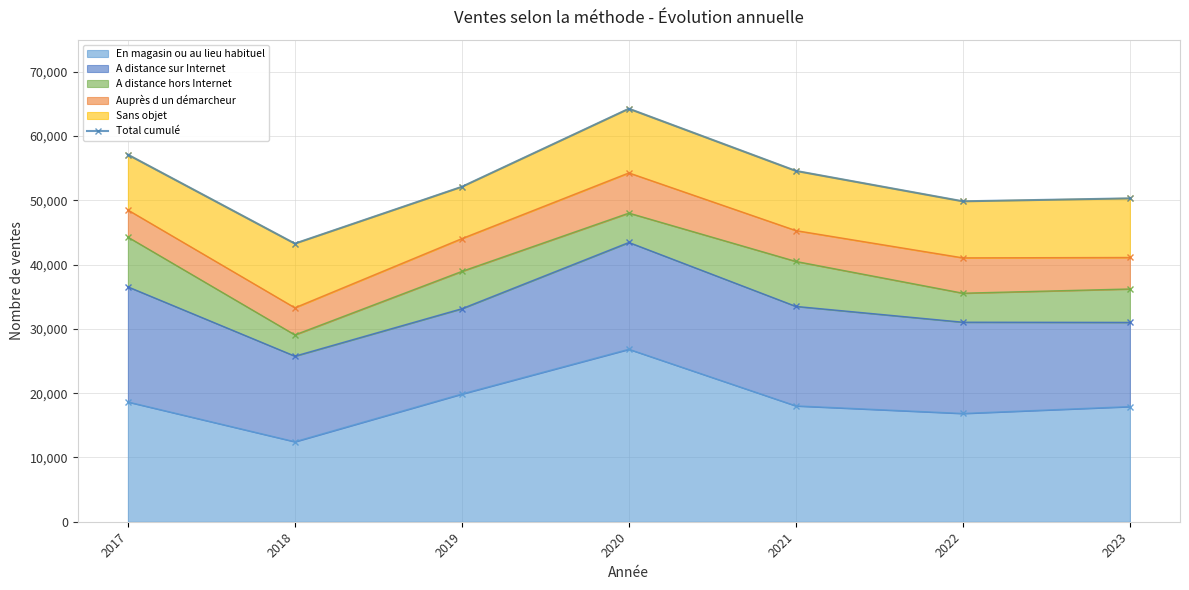

Reading left to right, extract all data points from this chart.

57113	43273	52112	64258	54582	49853	50312